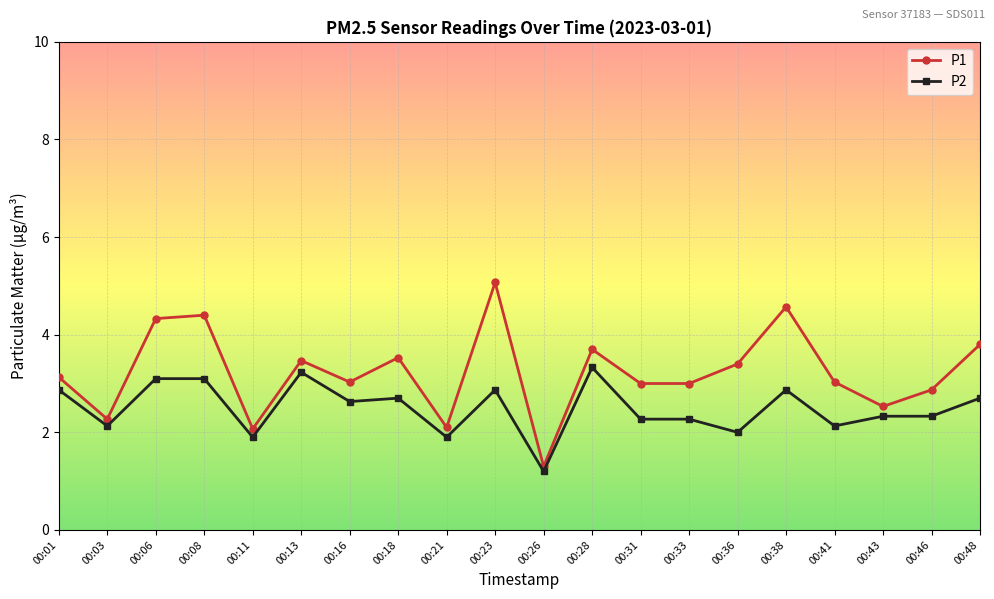

What is the value of the P1 point at the 10th from the left?

5.1